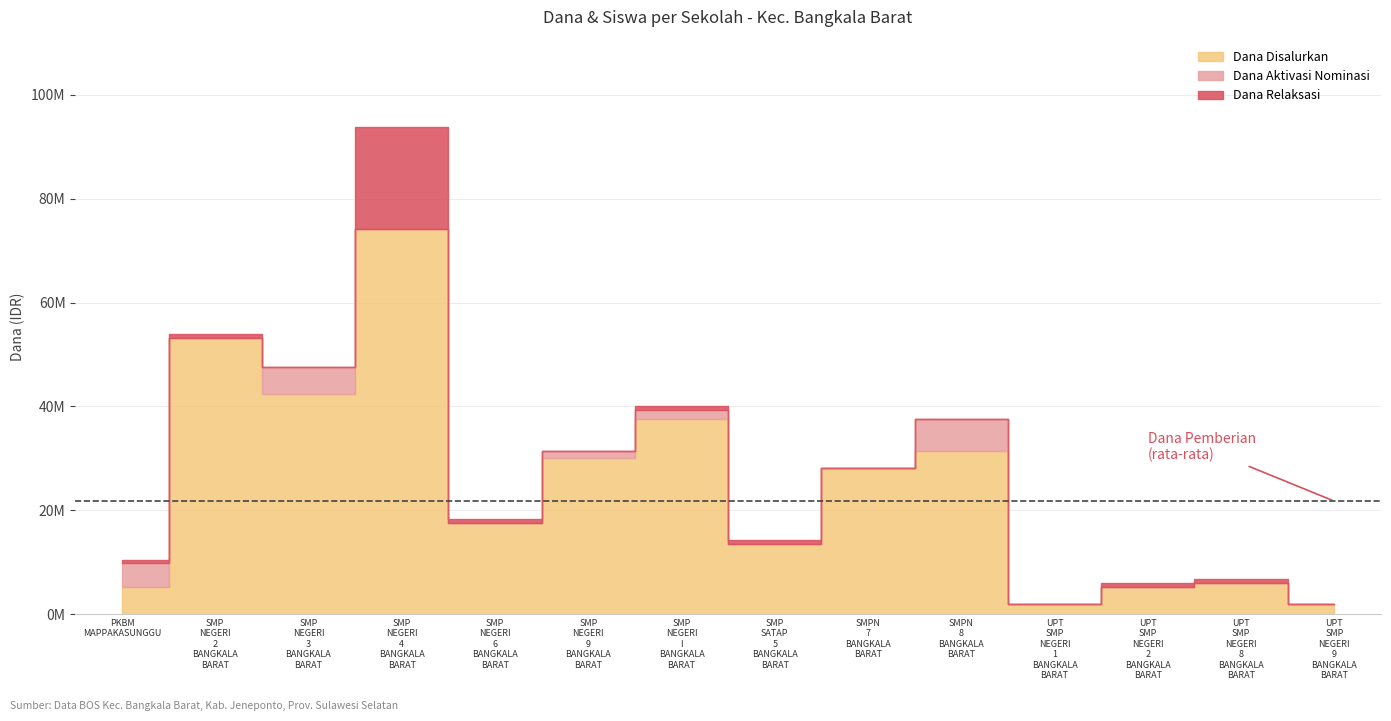

Reading right to left, extract all data points from this chart.

Dana Disalurkan: 1875000	6000000	5250000	1875000	31500000	28125000	13500000	37500000	30000000	17625000	74250000	42375000	53250000	5250000
Dana Pemberian: 1875000	5250000	4500000	1875000	25500000	28125000	12750000	34875000	28500000	16875000	54750000	37125000	52500000	0
Dana Dari Aktivasi Nominasi: 0	0	0	0	6000000	0	0	1875000	1500000	0	0	5250000	0	4500000
Dana Relaksasi: 0	750000	750000	0	0	0	750000	750000	0	750000	19500000	0	750000	750000
Siswa Disalurkan: 5	8	7	5	50	47	22	65	44	28	125	70	87	7